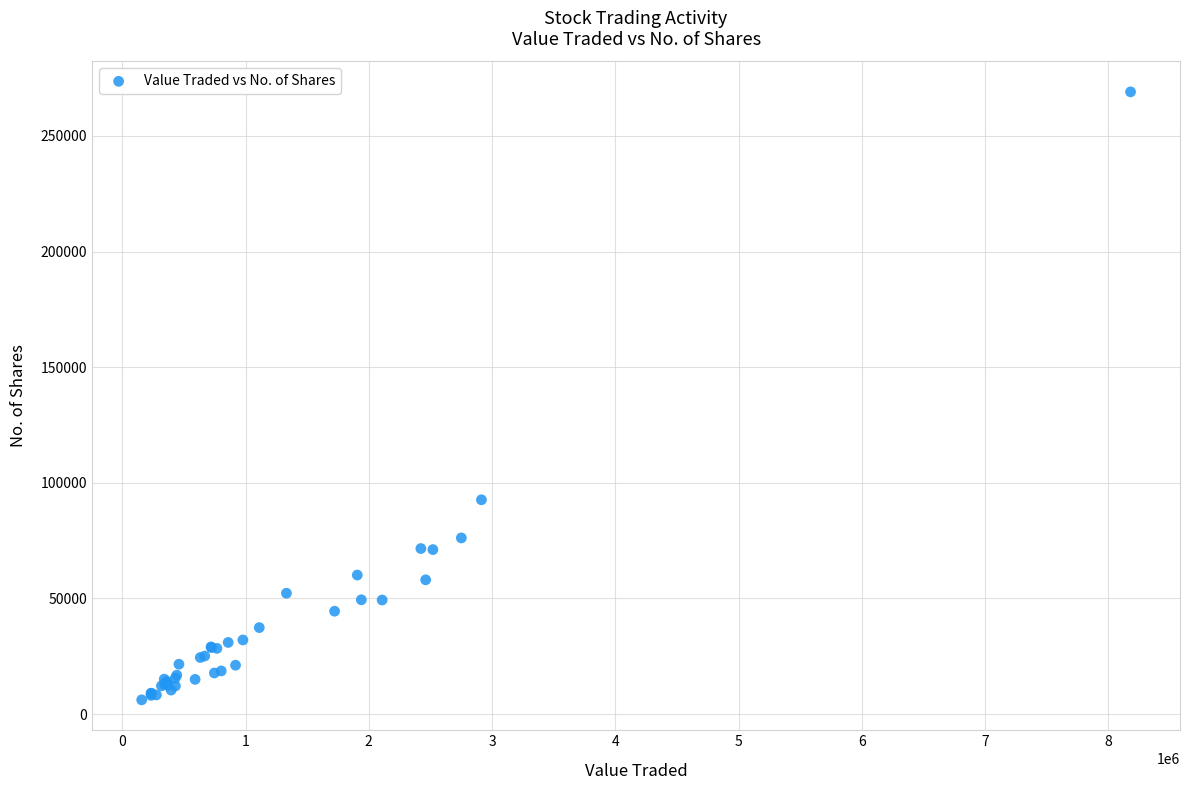

What Y value in the scatter plot is closest to 137597?

92650